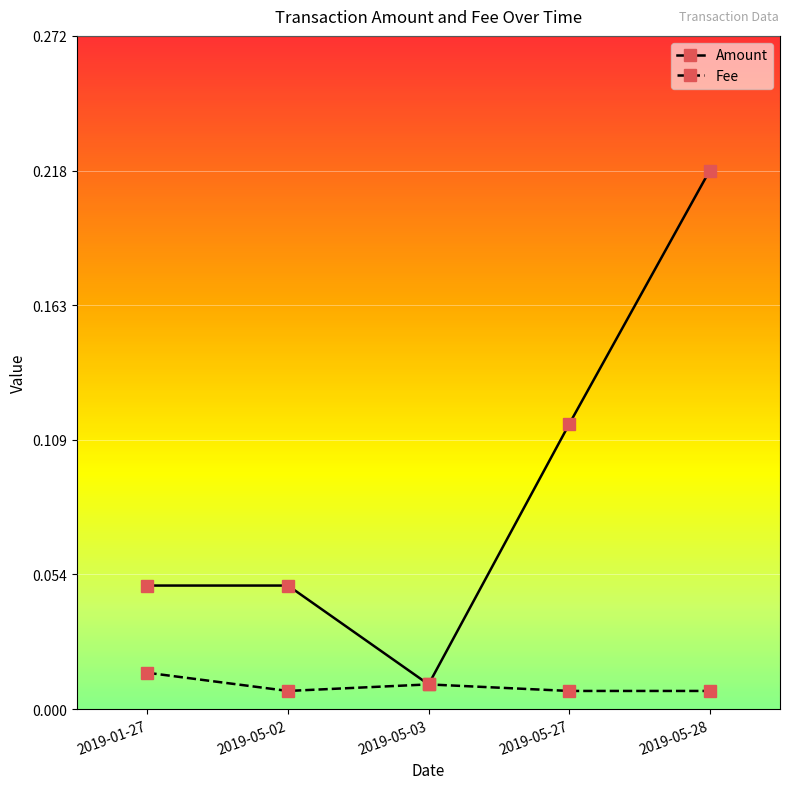

What is the label of the 5th point from the left?

2019-05-28